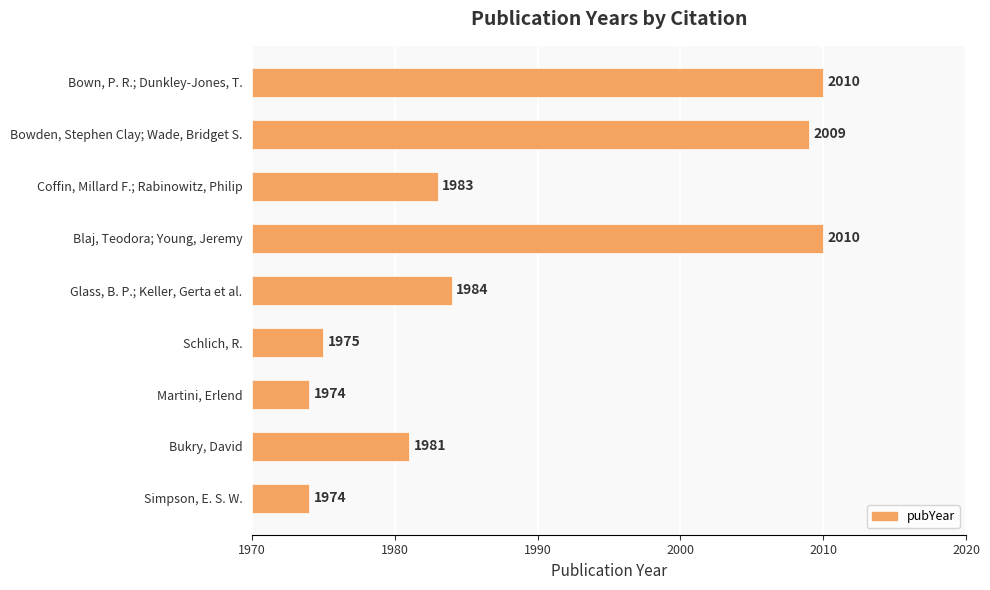

Count the number of categories in the chart.

9